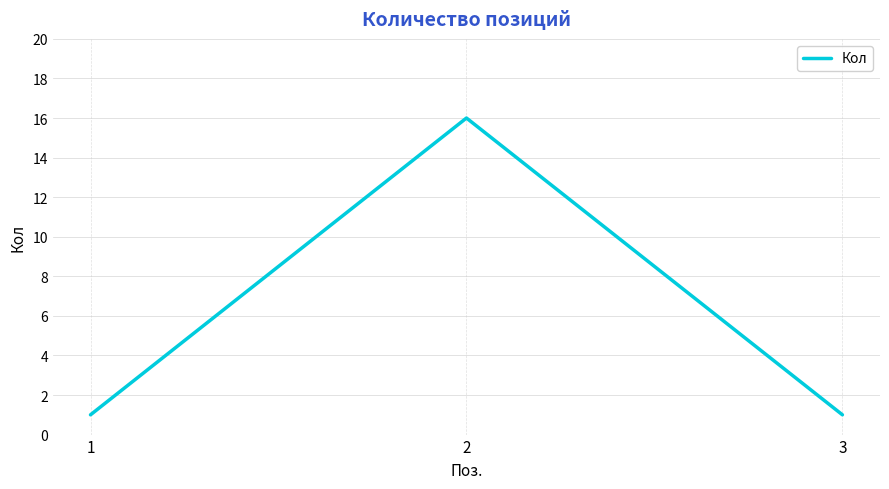

What is the ratio of the value at 2 to the value at 3?

16.0